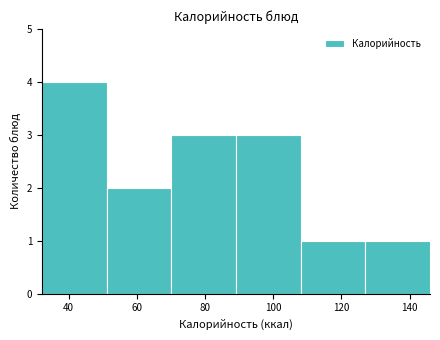

Reading left to right, list every bar in this chart as the range it spans on the x-axis followed by its height. Neither the bar edges nor the heights are printed on the chart, so give them approximately, as read against the axes.

32 to 52: 4
52 to 70: 2
70 to 90: 3
90 to 108: 3
108 to 128: 1
128 to 146: 1